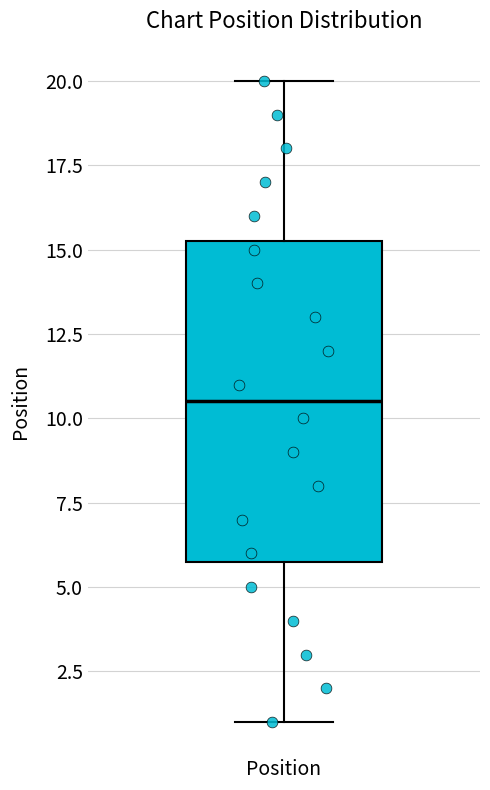

Transcribe this box plot: give where the median line is, the range the box spans, and where the two whiskers end, as read against the y-axis. The values are not printed on the chart, so give them approximately, as read against the axis.

median 10.5, box 6.0 to 15.5, whiskers 1.0 to 20.0